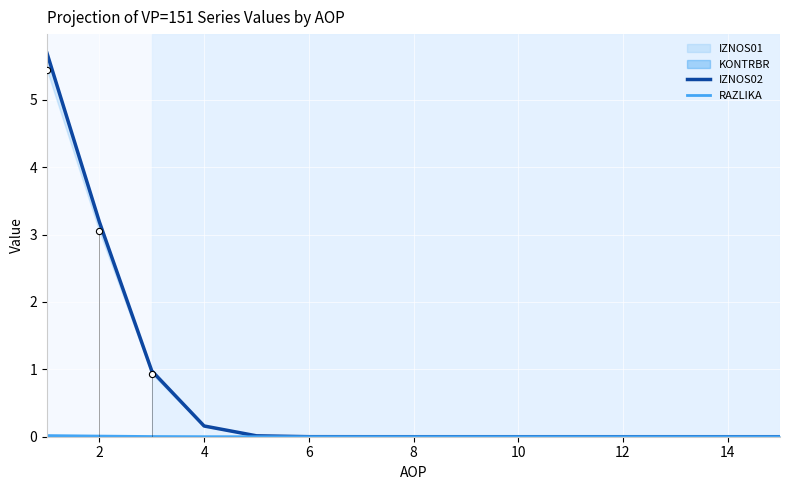

Which series reaches the maximum Y coordinate?

IZNOS02